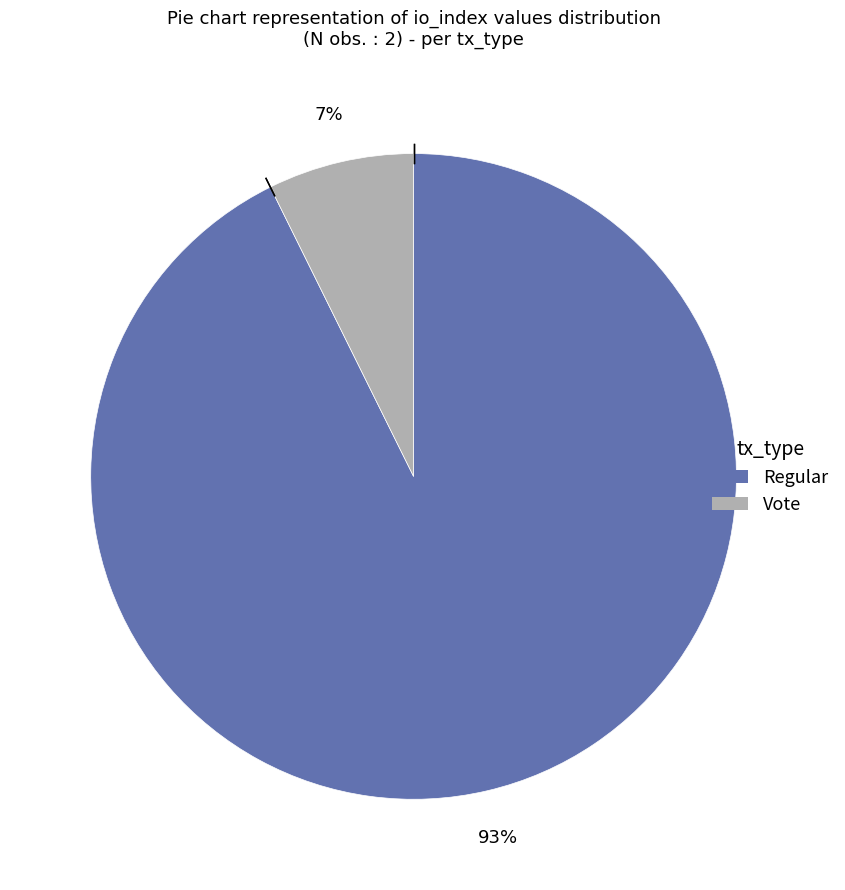

Which has a higher value, Vote or Regular?

Regular